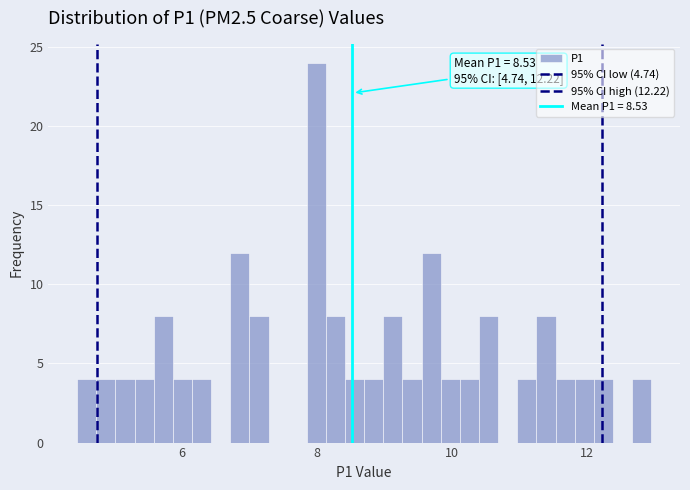

Read against the x-axis, roughly where is the centre of the tallest bar?

8.0